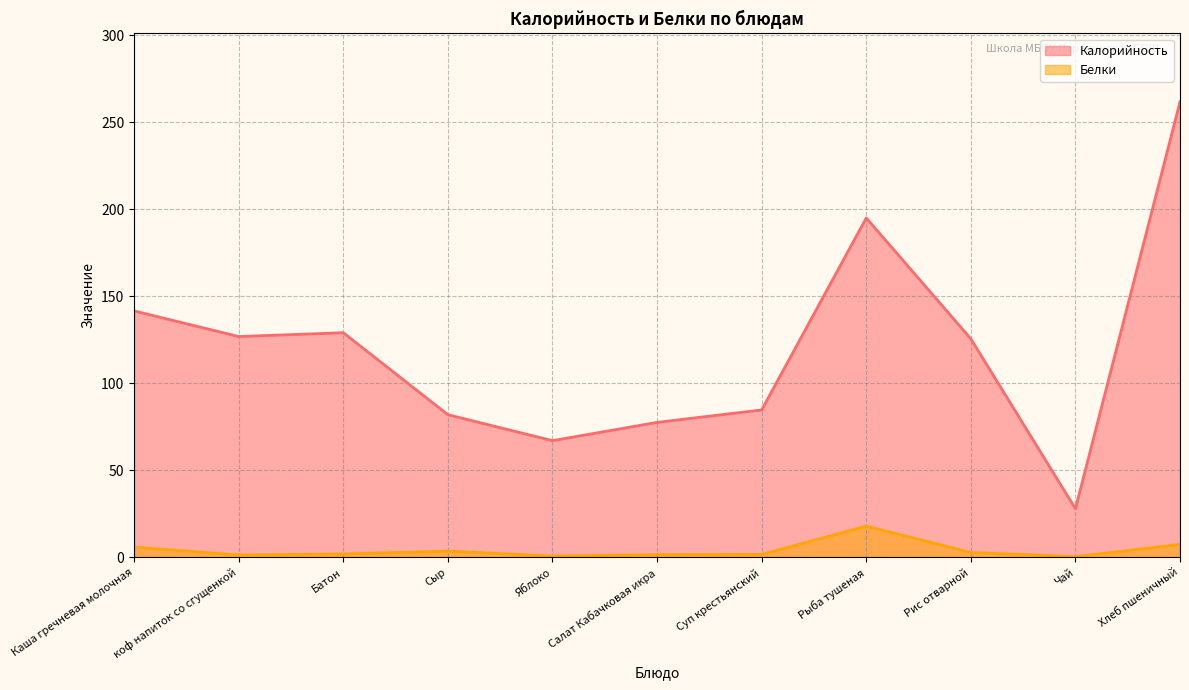

What is the label of the 6th point from the right?

Салат Кабачковая икра